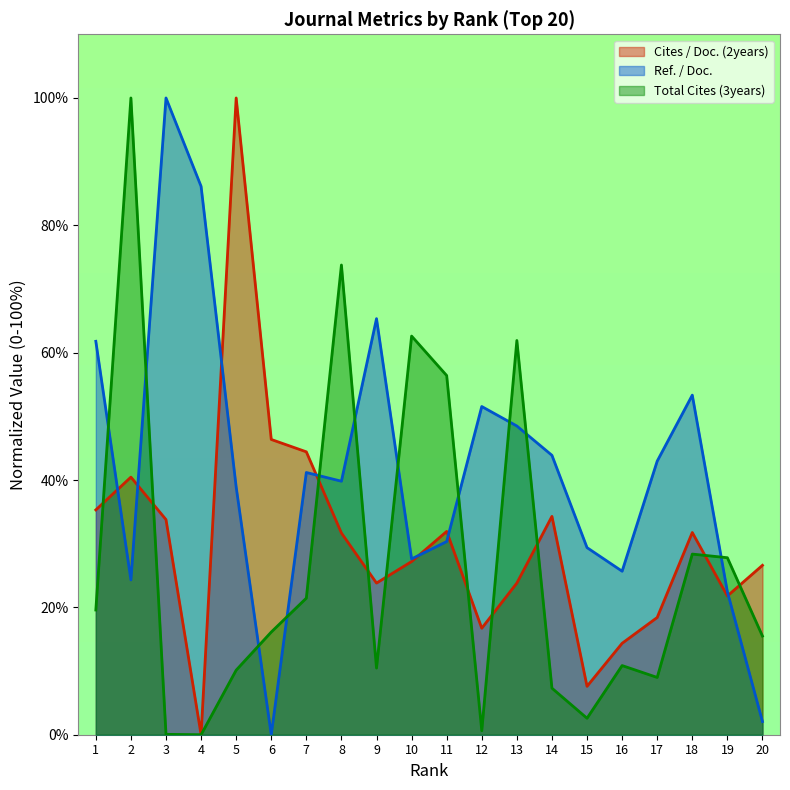

At which category does the chart reach its minimum across all series?

4